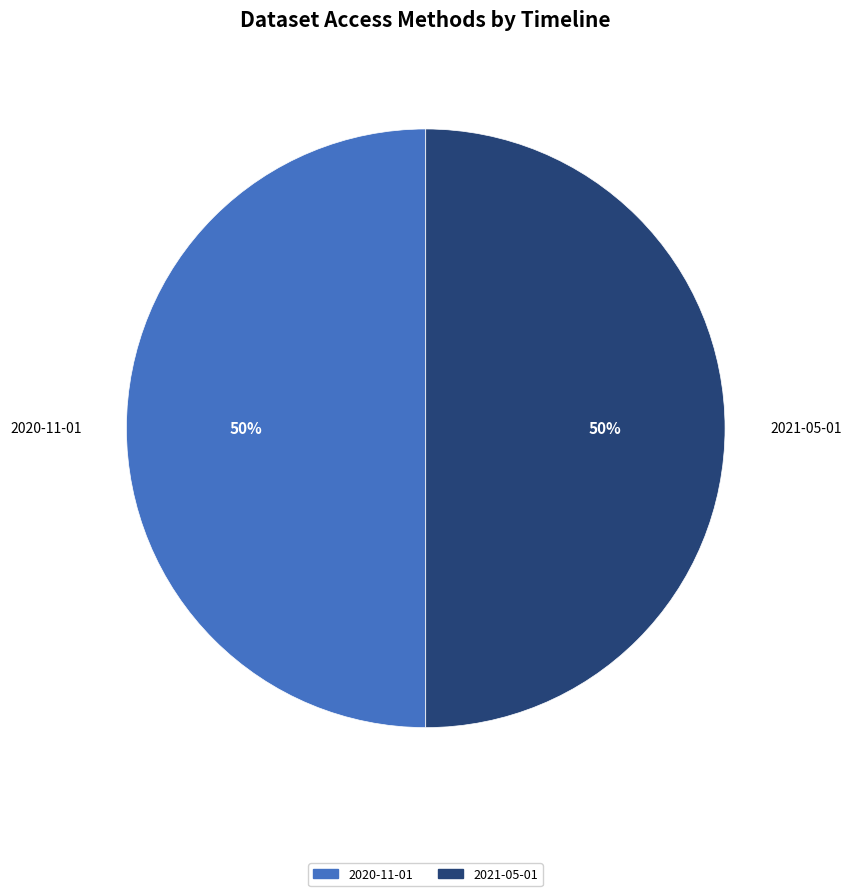

Is the sum of 2020-11-01 and 2021-05-01 greater than half?

Yes